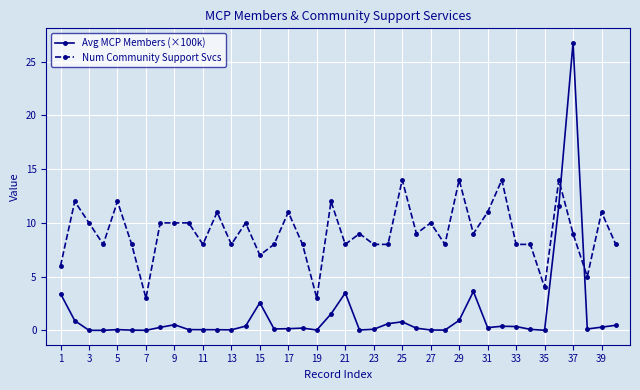

What is the sum of all Avg MCP Members (×100k) values?

60.6